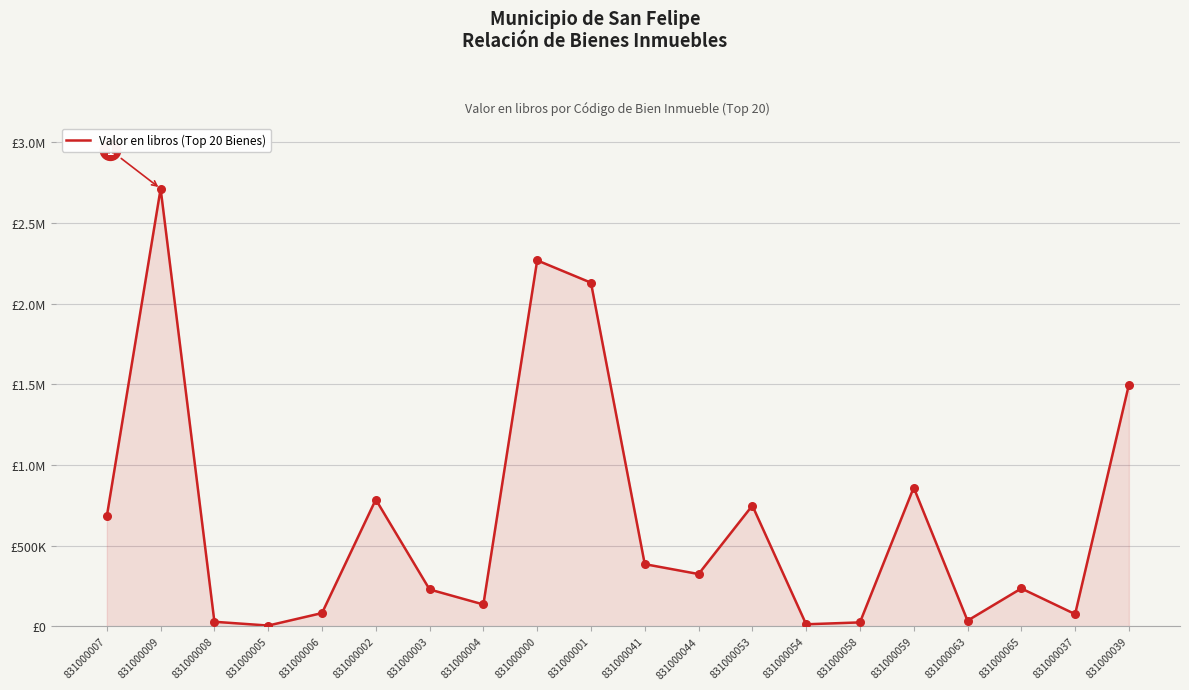

Between 831000002 and 831000006, which is larger?

831000002